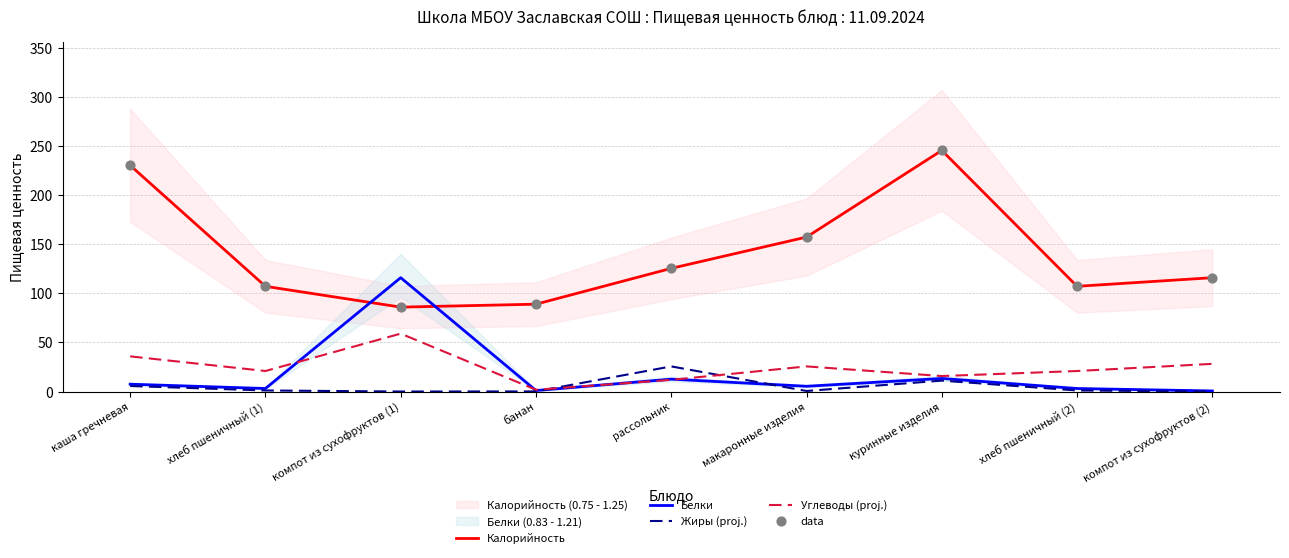

At which category is the sum across all series the highest?

куринные изделия